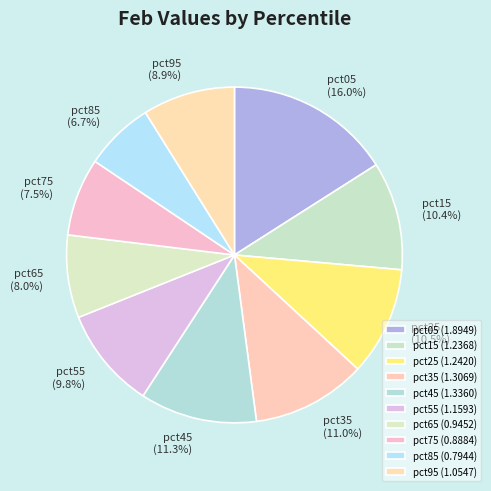

Does pct65 represent more than half of the total?

No